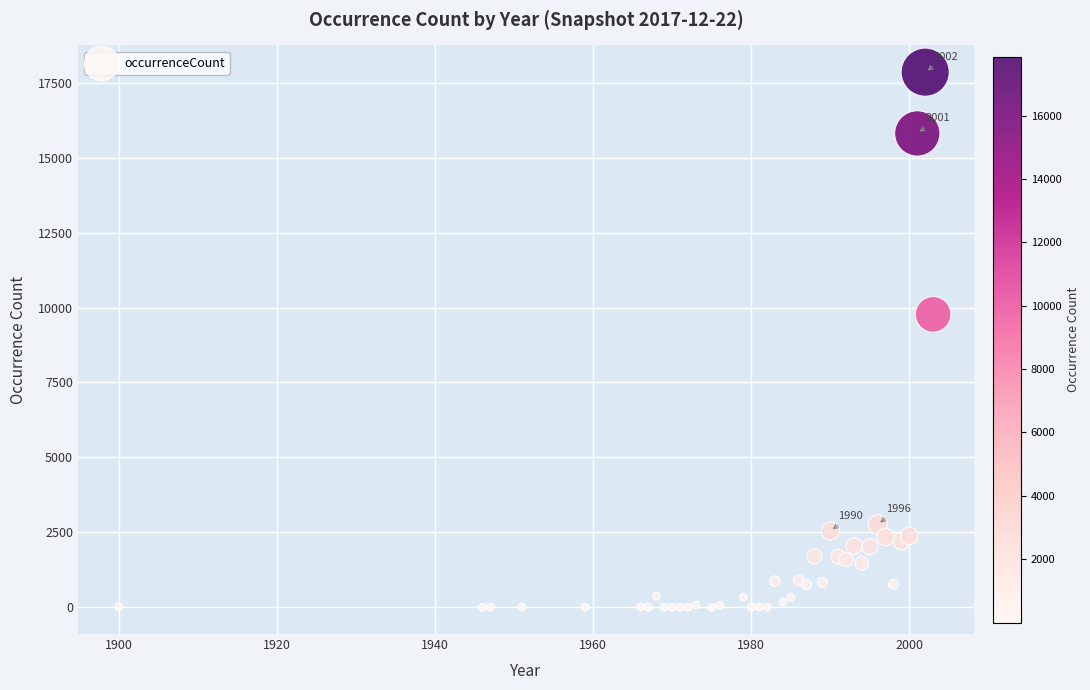

What Y value in the scatter plot is closest to 8926?

9772